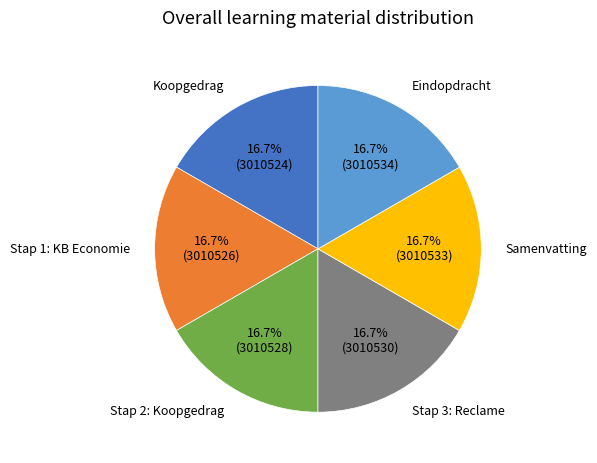

Does any single category account for the majority?

No